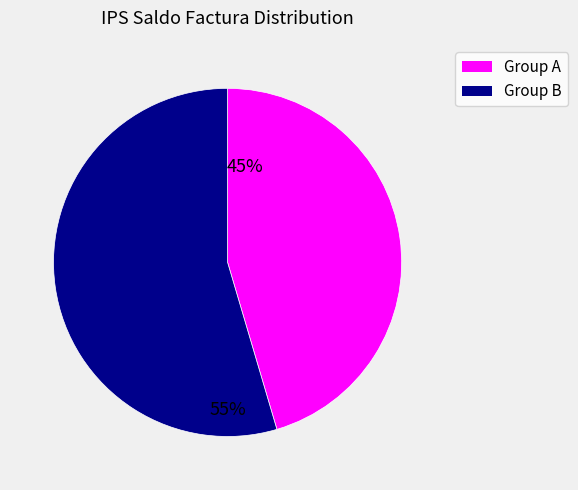

Does any single category account for the majority?

Yes